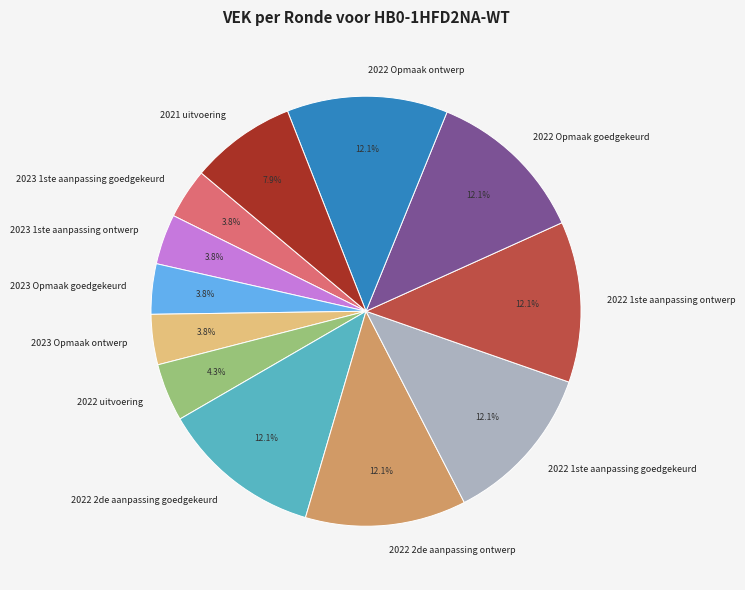

What percentage do 2022 2de aanpassing ontwerp and 2022 Opmaak ontwerp together represent?

24.2%